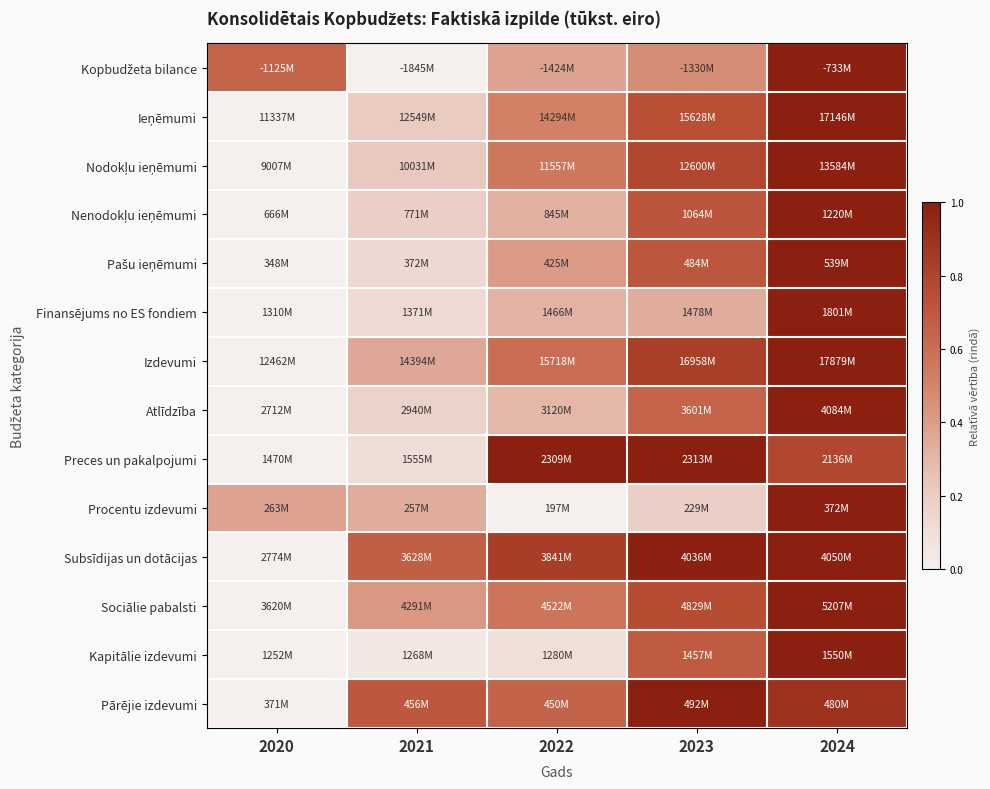

Which has a higher value, 2024 or 2020?

2024